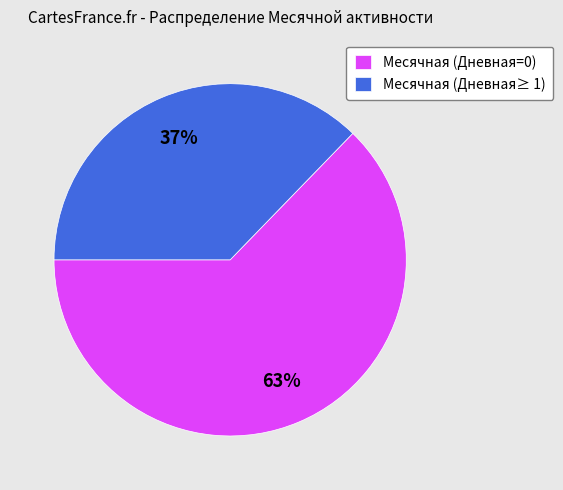

Approximately how many times larger is the value at Месячная (Дневная≥ 1) compared to Месячная (Дневная=0)?

0.6